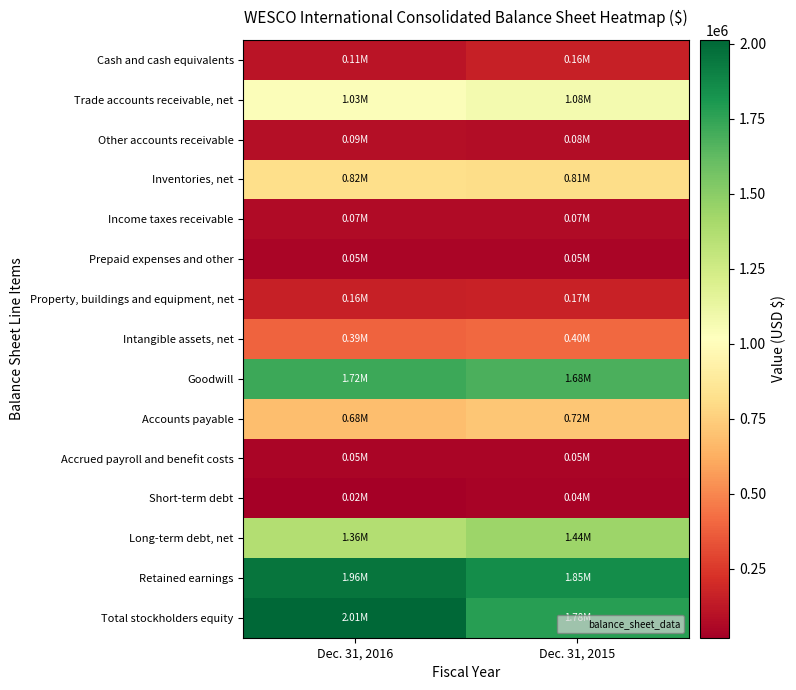

Reading left to right, transcribe all the data shown in this chart.

Cash and cash equivalents: Dec. 31, 2016=110131	Dec. 31, 2015=160279
Trade accounts receivable, net: Dec. 31, 2016=1034402	Dec. 31, 2015=1075257
Other accounts receivable: Dec. 31, 2016=85019	Dec. 31, 2015=81242
Inventories, net: Dec. 31, 2016=821441	Dec. 31, 2015=810067
Income taxes receivable: Dec. 31, 2016=72881	Dec. 31, 2015=73814
Prepaid expenses and other: Dec. 31, 2016=48583	Dec. 31, 2015=48420
Property, buildings and equipment, net: Dec. 31, 2016=157607	Dec. 31, 2015=166739
Intangible assets, net: Dec. 31, 2016=393362	Dec. 31, 2015=403649
Goodwill: Dec. 31, 2016=1720714	Dec. 31, 2015=1681662
Accounts payable: Dec. 31, 2016=684721	Dec. 31, 2015=715519
Accrued payroll and benefit costs: Dec. 31, 2016=49250	Dec. 31, 2015=51258
Short-term debt: Dec. 31, 2016=20920	Dec. 31, 2015=43314
Long-term debt, net: Dec. 31, 2016=1363135	Dec. 31, 2015=1439062
Retained earnings: Dec. 31, 2016=1956532	Dec. 31, 2015=1854456
Total stockholders equity: Dec. 31, 2016=2013281	Dec. 31, 2015=1776672